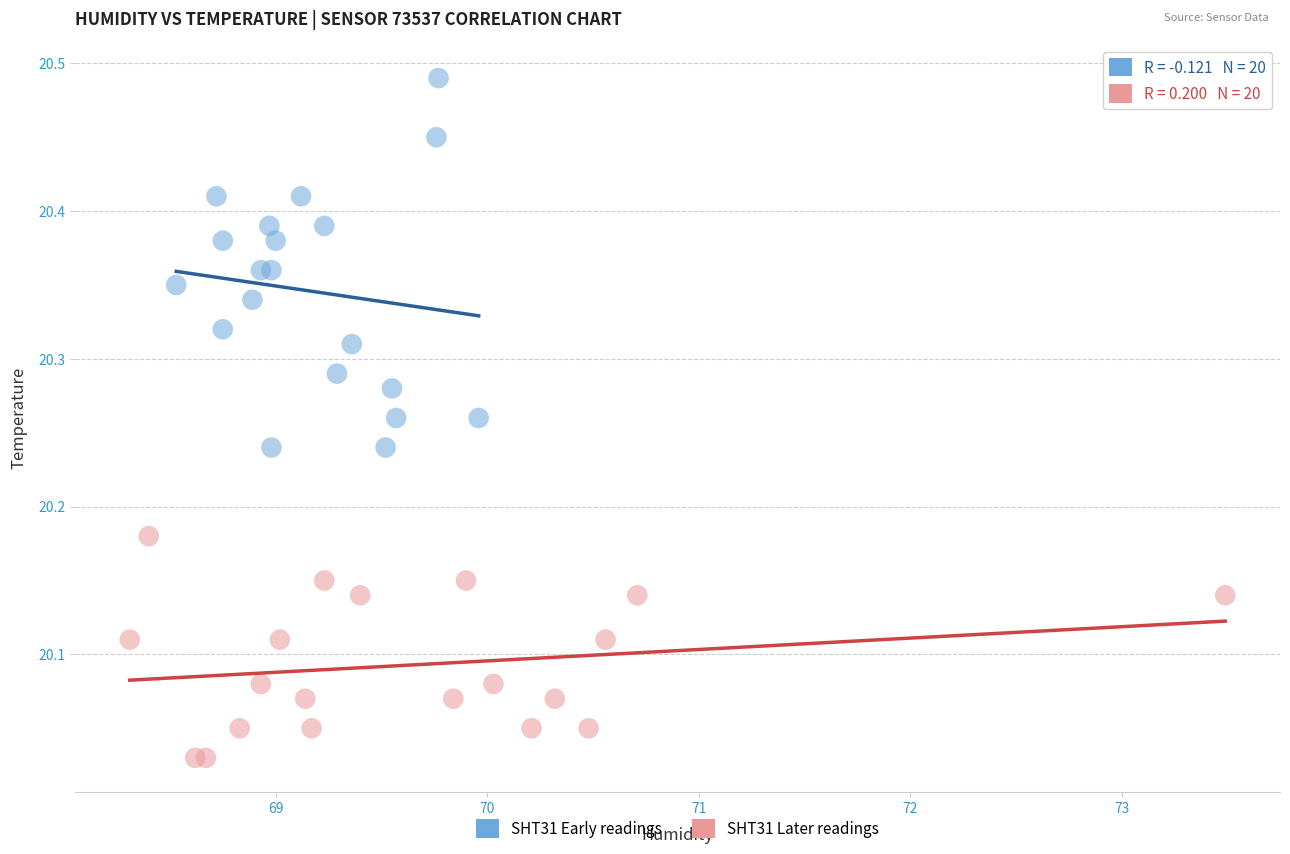

Which series has the widest spread of Y values?

SHT31 Early readings